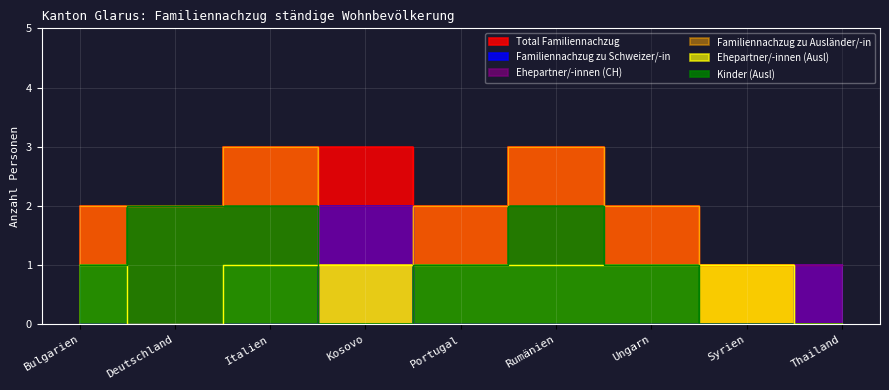

What position from the left is Portugal?

5